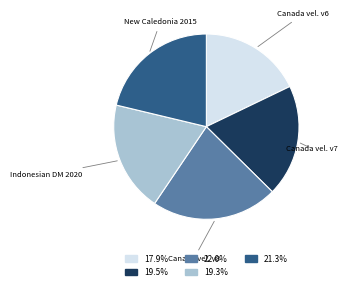

Is there a majority slice in this chart?

No